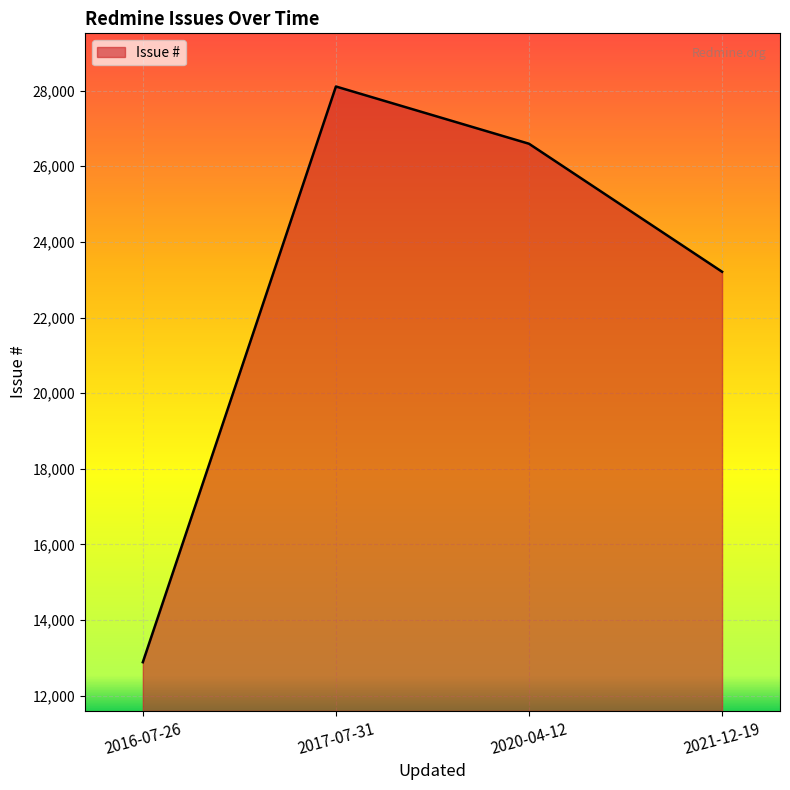

List the labels in order of value, smallest first.

2016-07-26, 2021-12-19, 2020-04-12, 2017-07-31